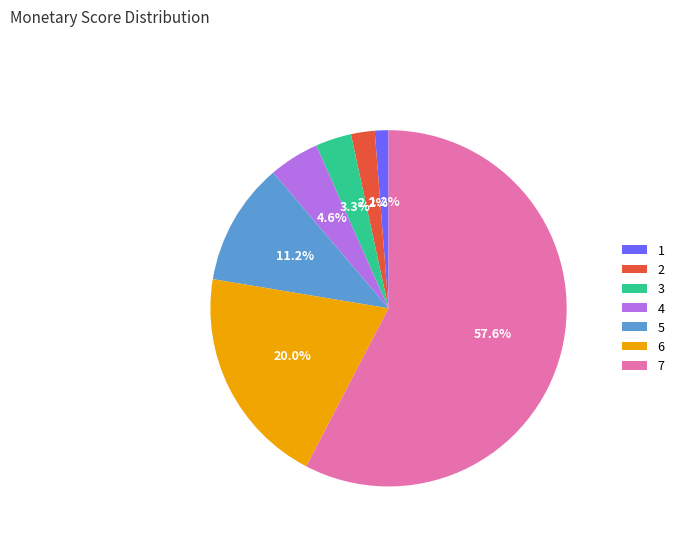

How many segments does this pie chart have?

7